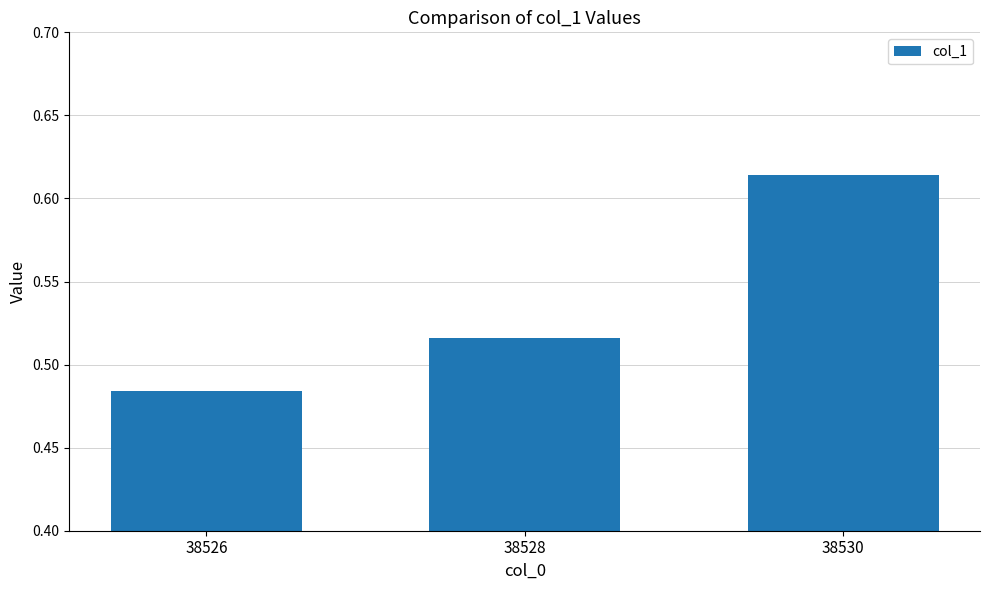

Rank the categories by value from highest to lowest.

38530, 38528, 38526